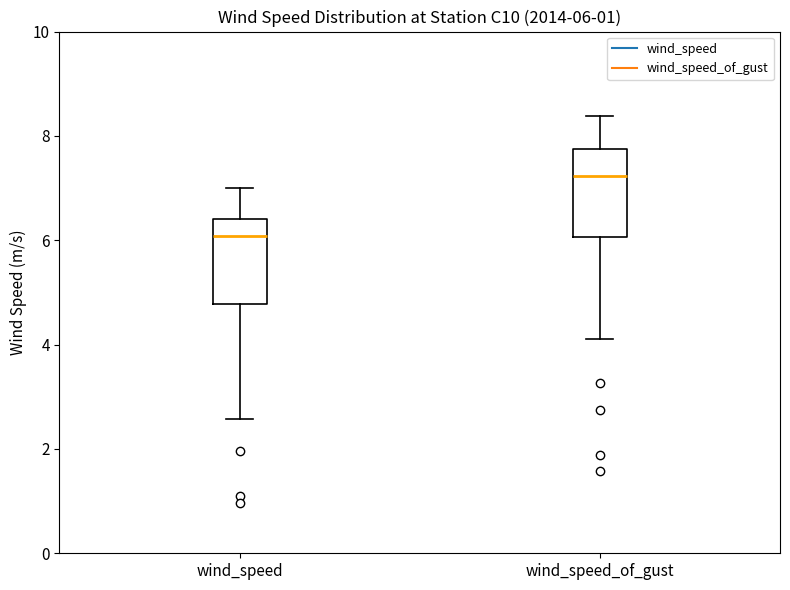

Which box has the highest median line?

wind_speed_of_gust